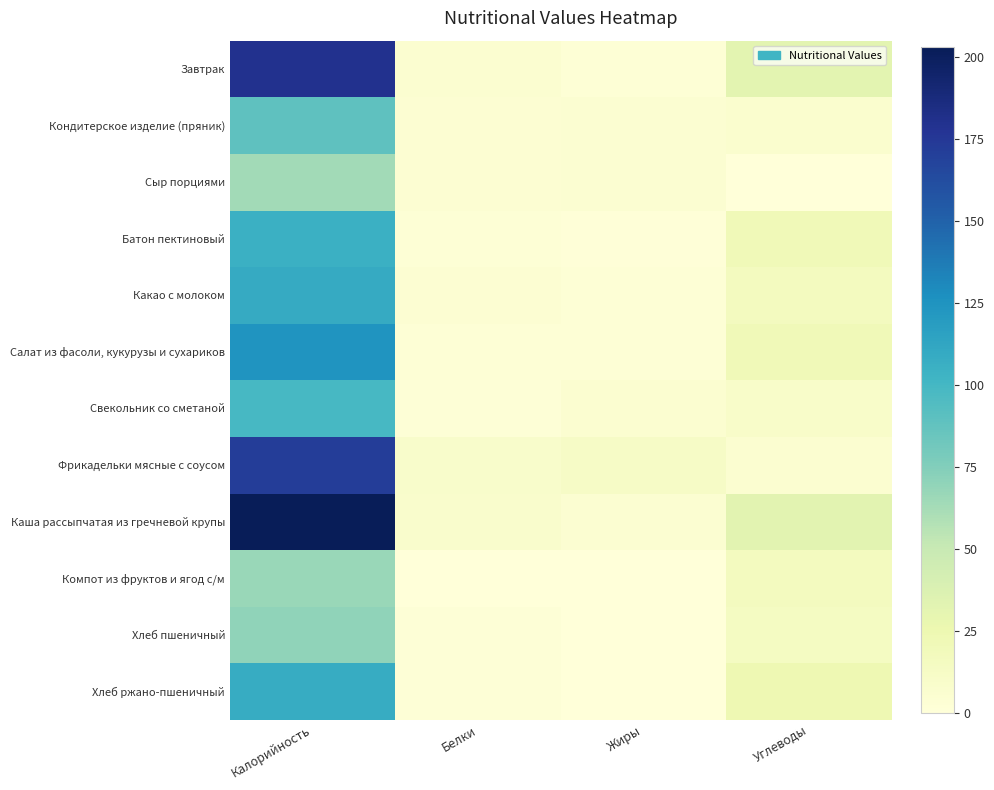

What is the spread (max minus min) of values at Калорийность?

139